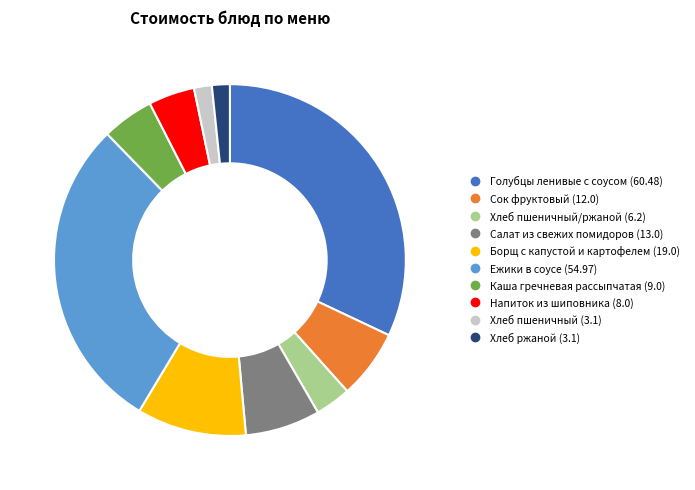

Count the number of slices in the pie.

10